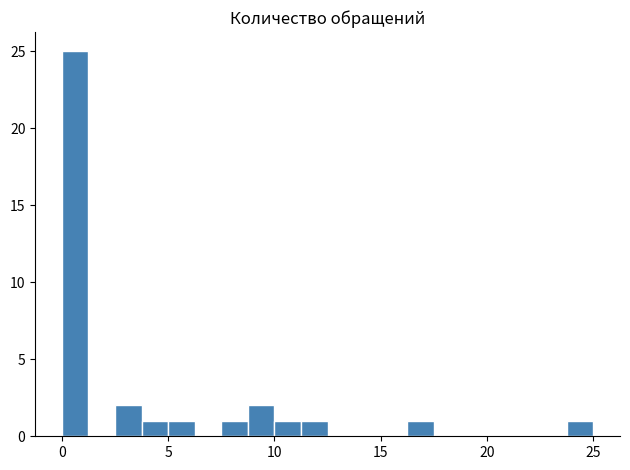

Read against the x-axis, roughly where is the centre of the tallest bar?

0.5